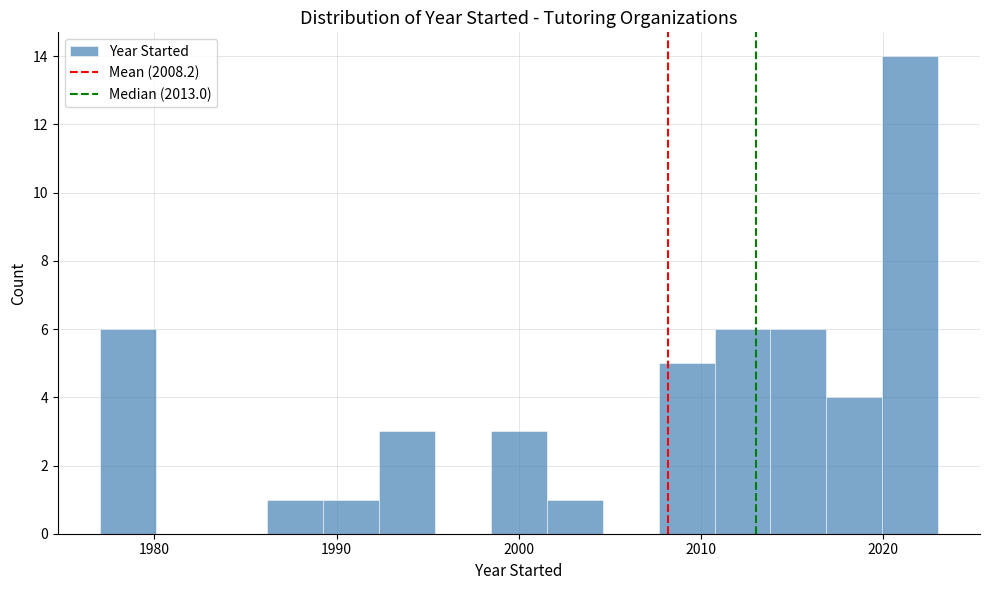

Read against the x-axis, roughly where is the centre of the tallest bar?

2021